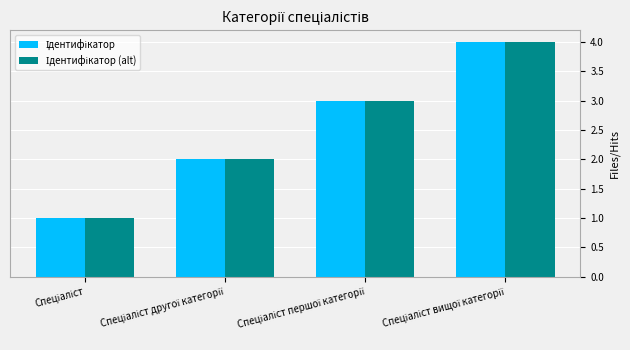

How many distinct data groups are displayed?

2